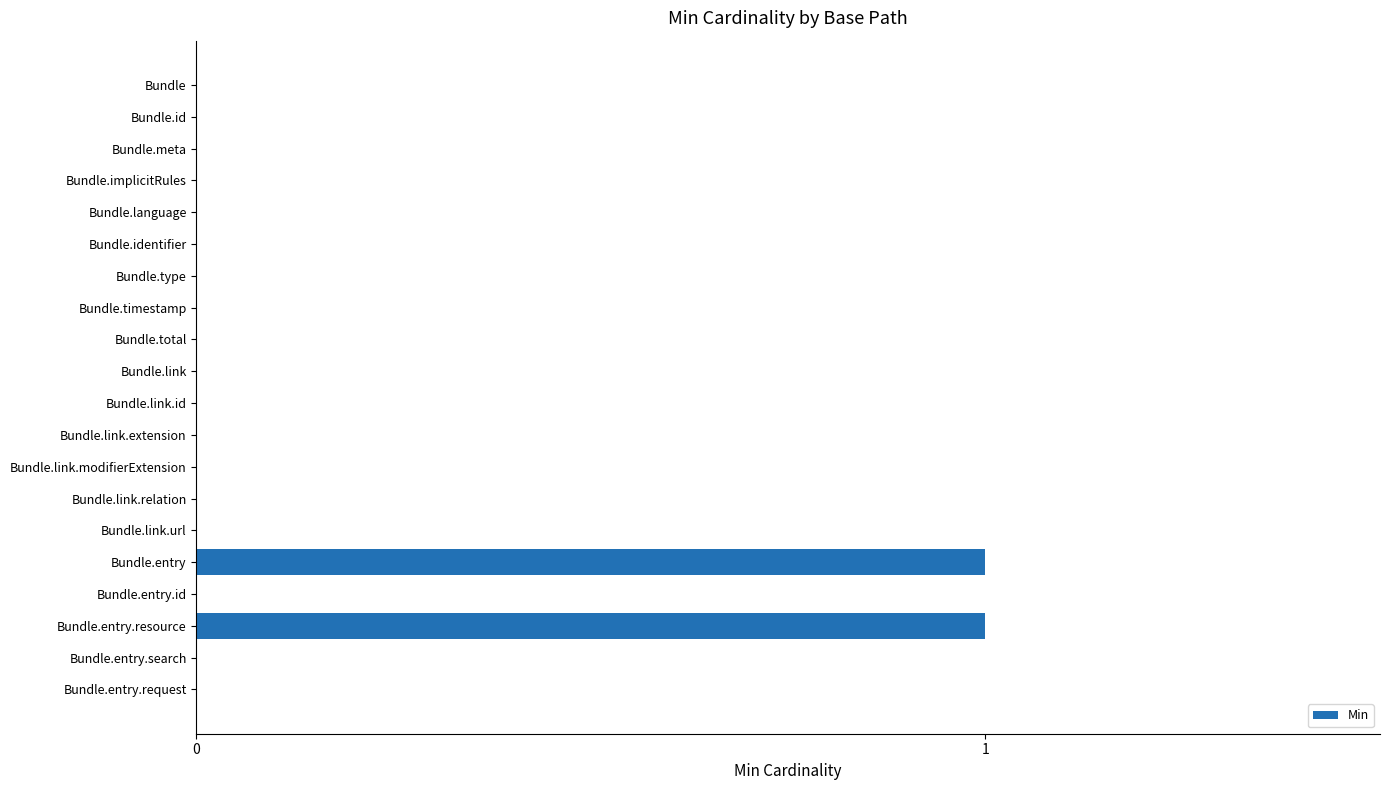

Reading top to bottom, what are all the values shown in this chart?

Bundle=0	Bundle.id=0	Bundle.meta=0	Bundle.implicitRules=0	Bundle.language=0	Bundle.identifier=0	Bundle.type=0	Bundle.timestamp=0	Bundle.total=0	Bundle.link=0	Bundle.link.id=0	Bundle.link.extension=0	Bundle.link.modifierExtension=0	Bundle.link.relation=0	Bundle.link.url=0	Bundle.entry=1	Bundle.entry.id=0	Bundle.entry.resource=1	Bundle.entry.search=0	Bundle.entry.request=0